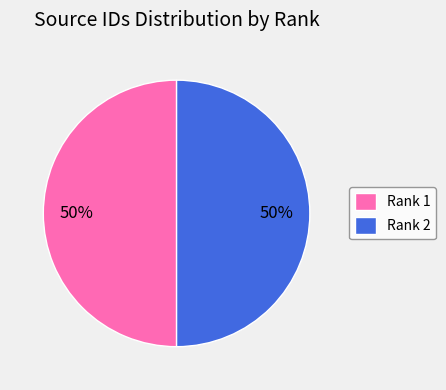

Is it true that Rank 1 is 38% of the pie?

False